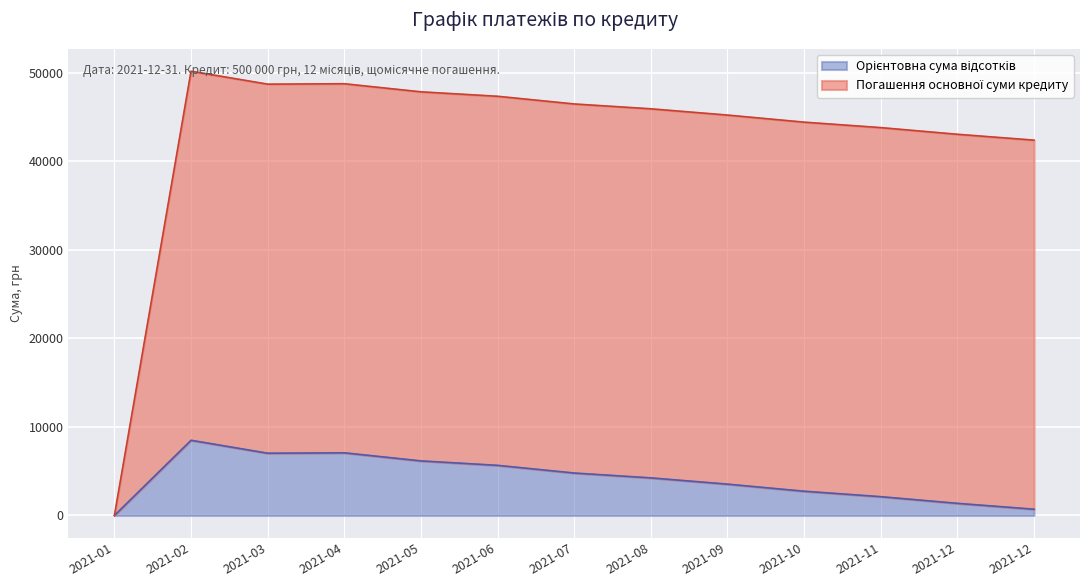

How many data points in Орієнтовна сума відсотків are above 4244?

7